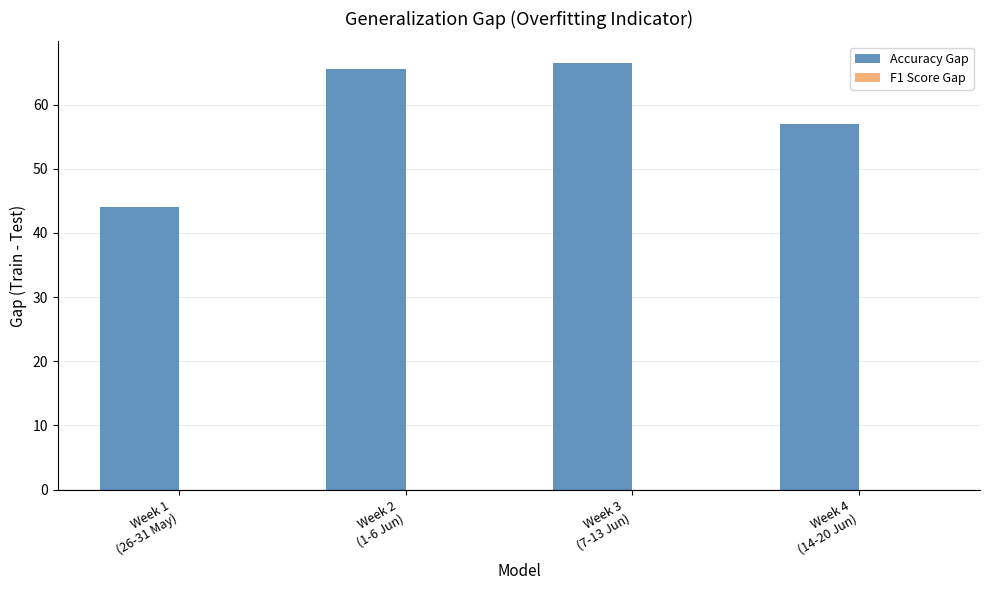

What is the label of the 2nd bar from the left?

Week 2
(1-6 Jun)